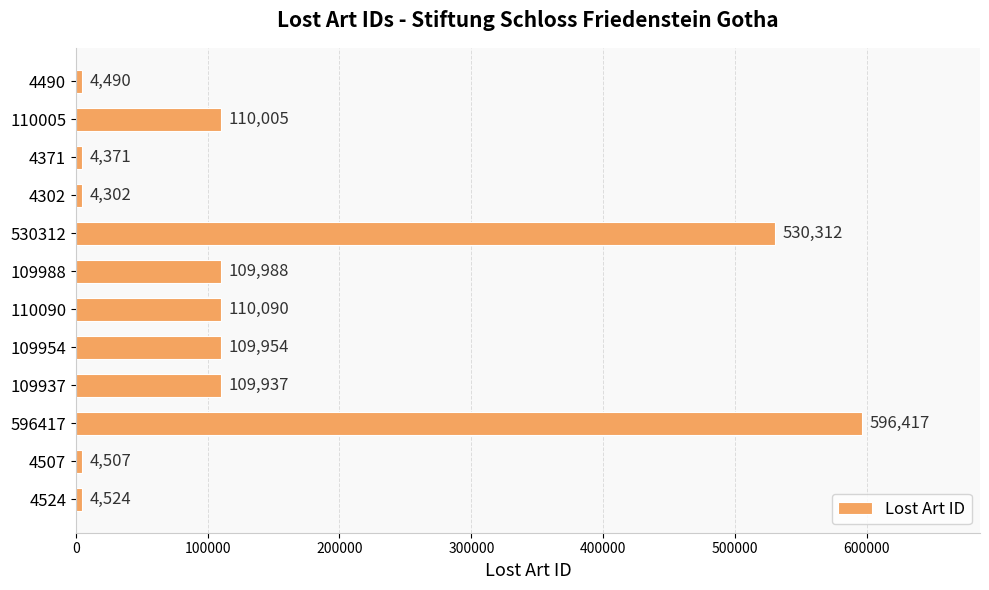

List the labels in order of value, largest first.

596417, 530312, 110090, 110005, 109988, 109954, 109937, 4524, 4507, 4490, 4371, 4302